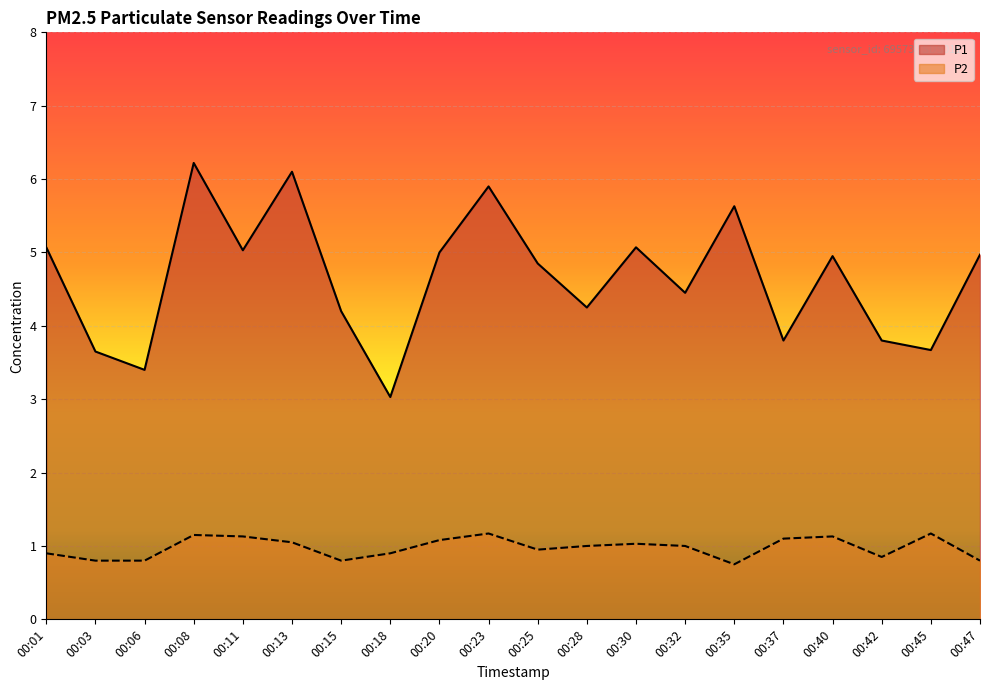

At which category does P1 reach its first local valley?

00:06